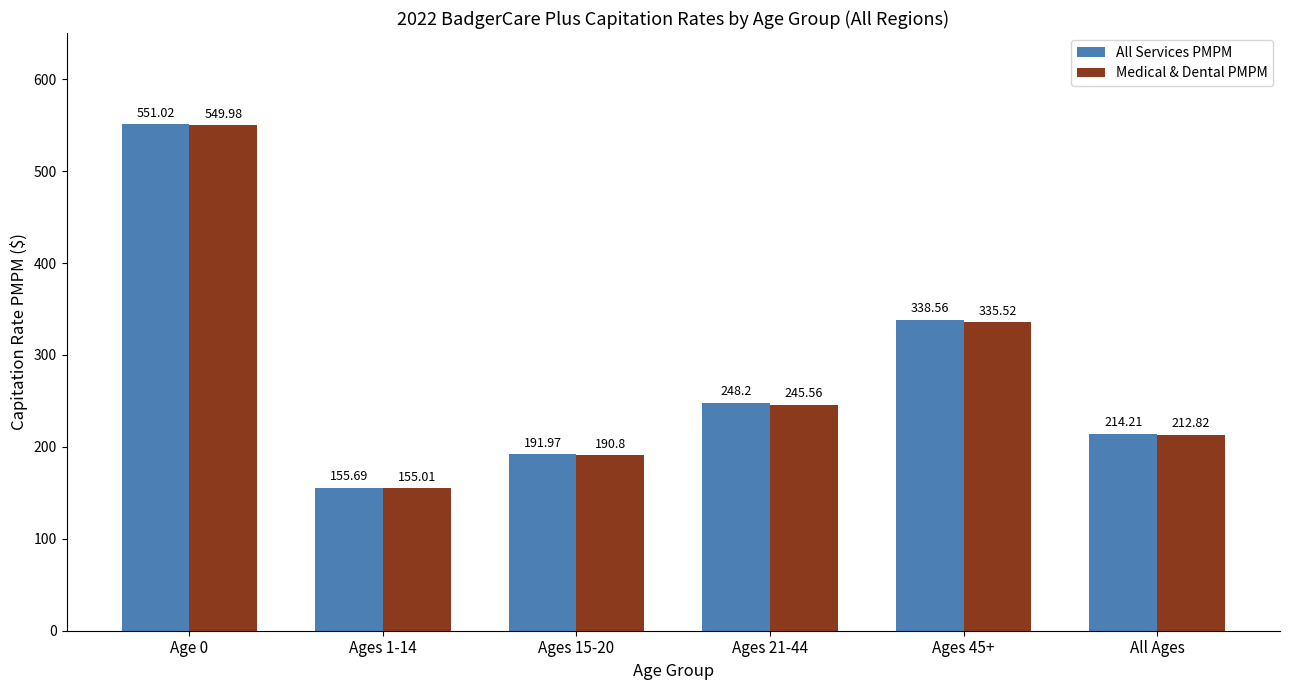

What is the approximate value of Medical & Dental PMPM at Ages 45+?

335.5